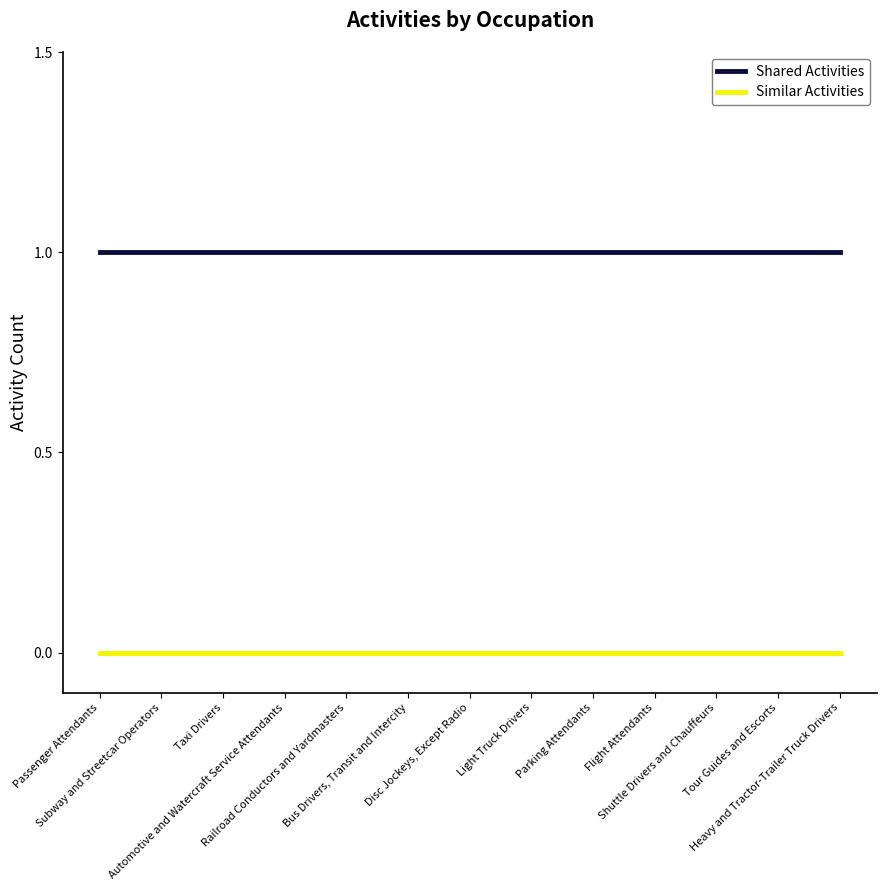

Which series has the largest total across all categories?

Shared Activities